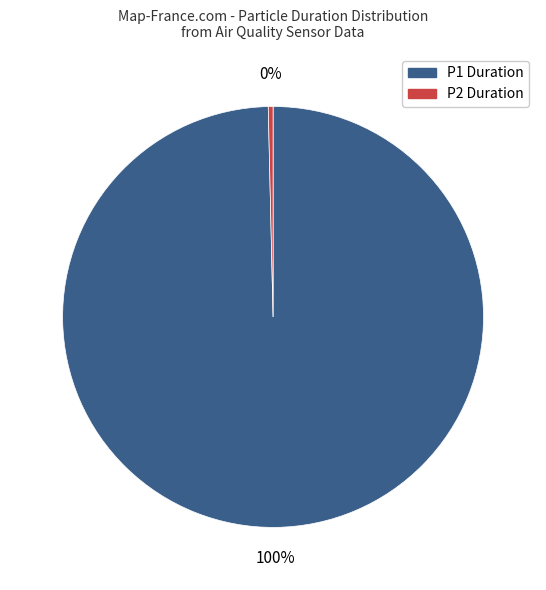

To the nearest percent, what is the average slice percentage?

50%